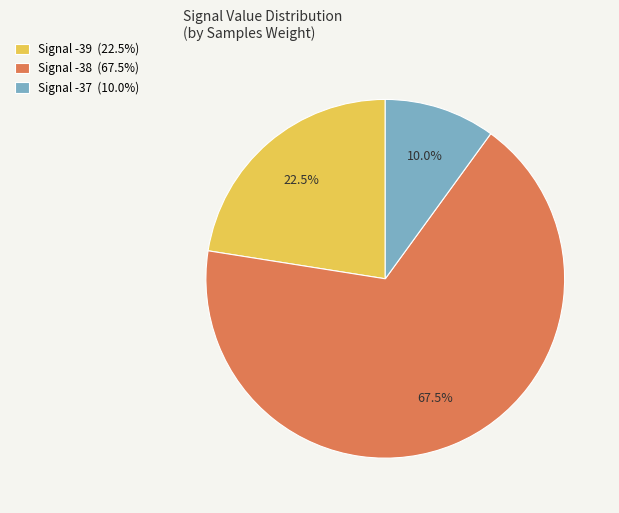

Is there any slice that represents more than half of the pie?

Yes